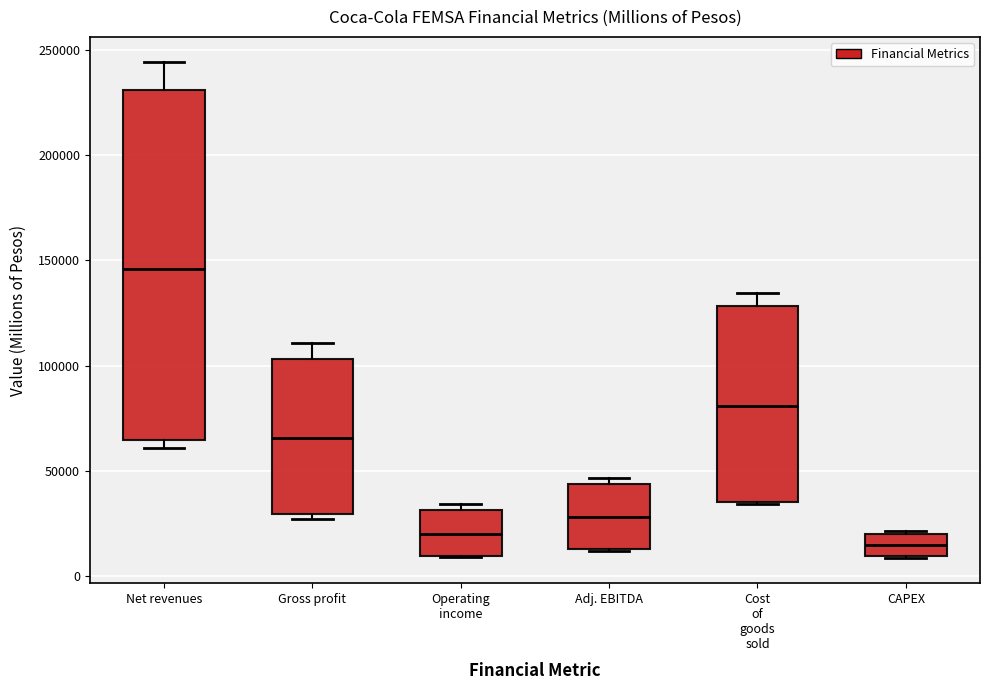

Where does the median line of the box for Adj. EBITDA sit on the y-axis? The values are not printed on the chart, so give them approximately, as read against the axis.

30000